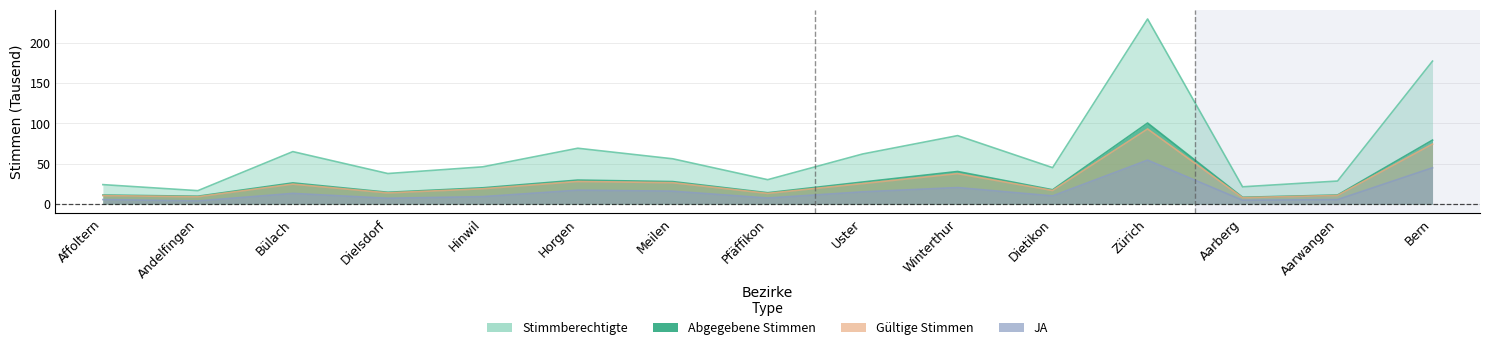

Which has a higher value, Andelfingen or Winterthur?

Winterthur